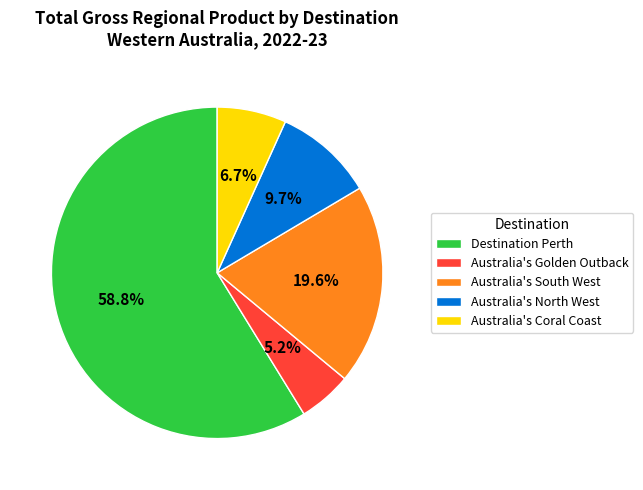

To the nearest percent, what portion does Australia's Golden Outback represent?

5%